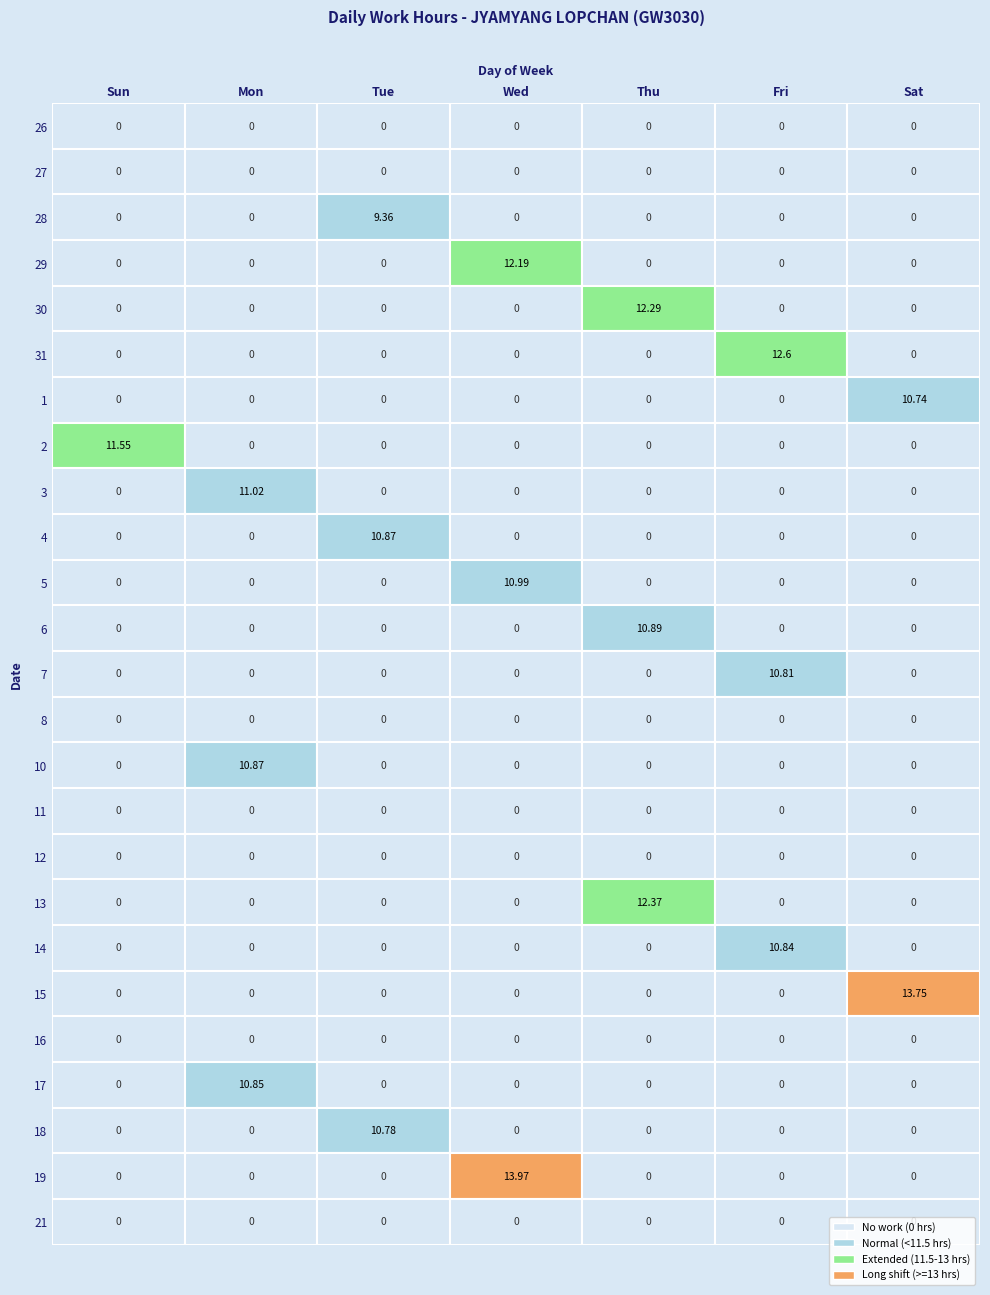

At which label is 1 closest to 5?

Sun